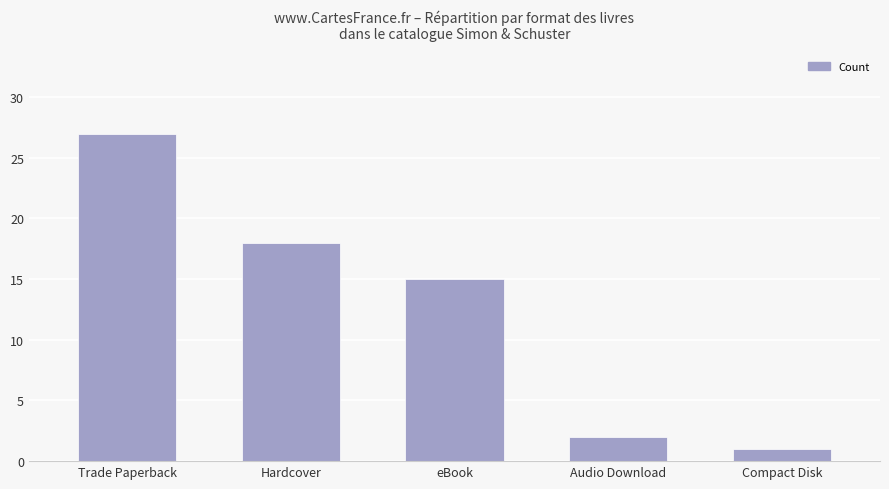

Which has a higher value, Hardcover or eBook?

Hardcover